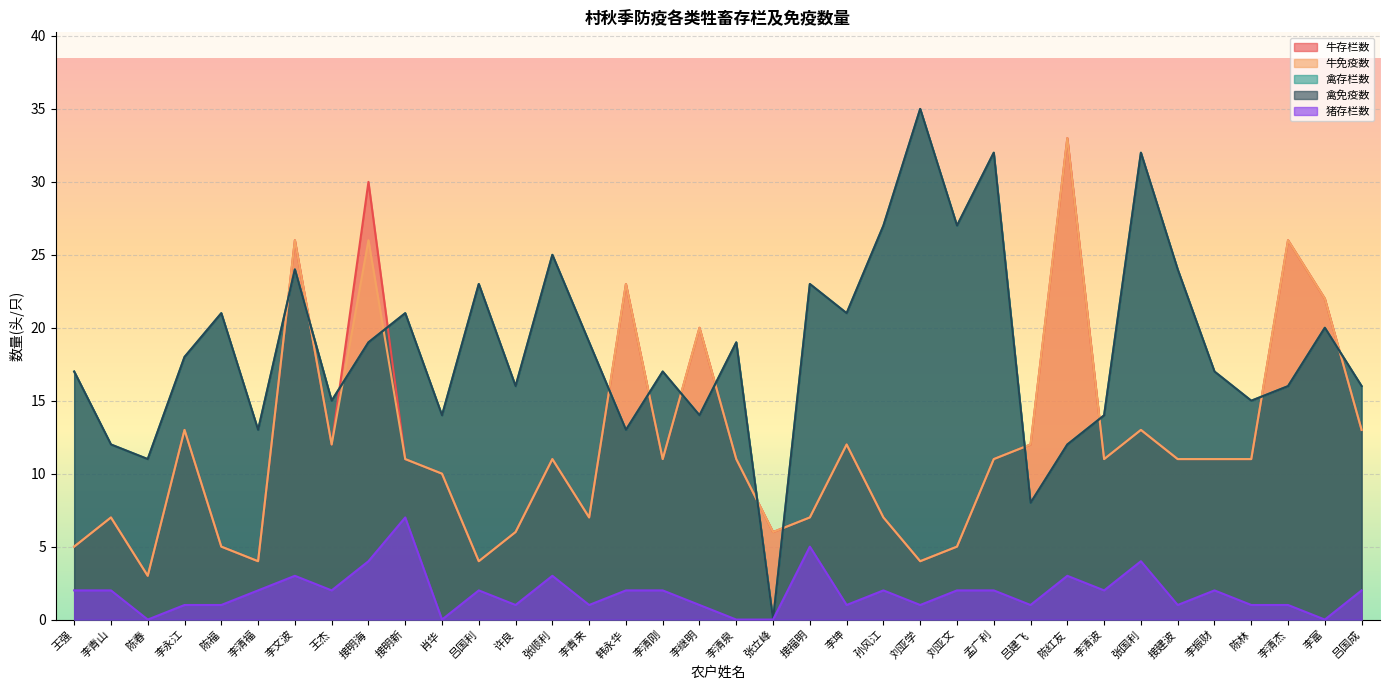

At which label is 猪存栏数 closest to 3?

李文波